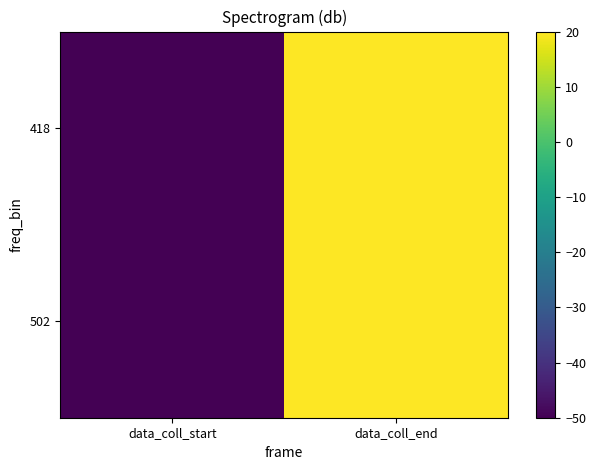

How many distinct data groups are displayed?

2